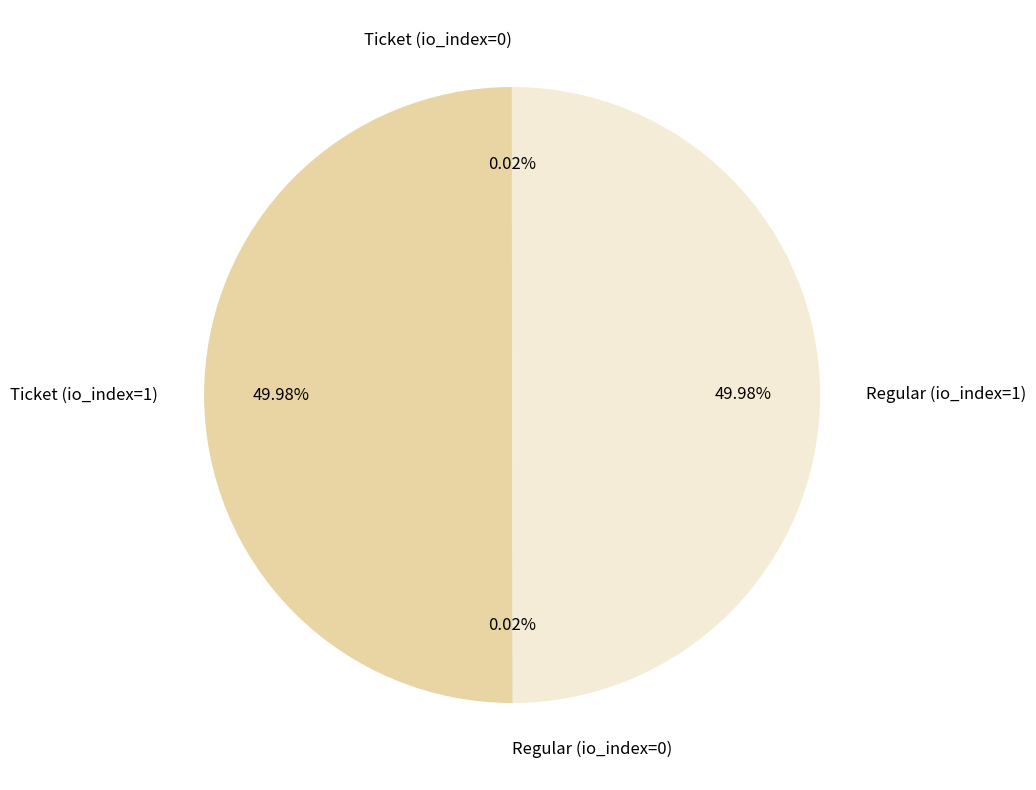

What is the total percentage of Ticket (io_index=0) and Ticket (io_index=1)?

50.0%